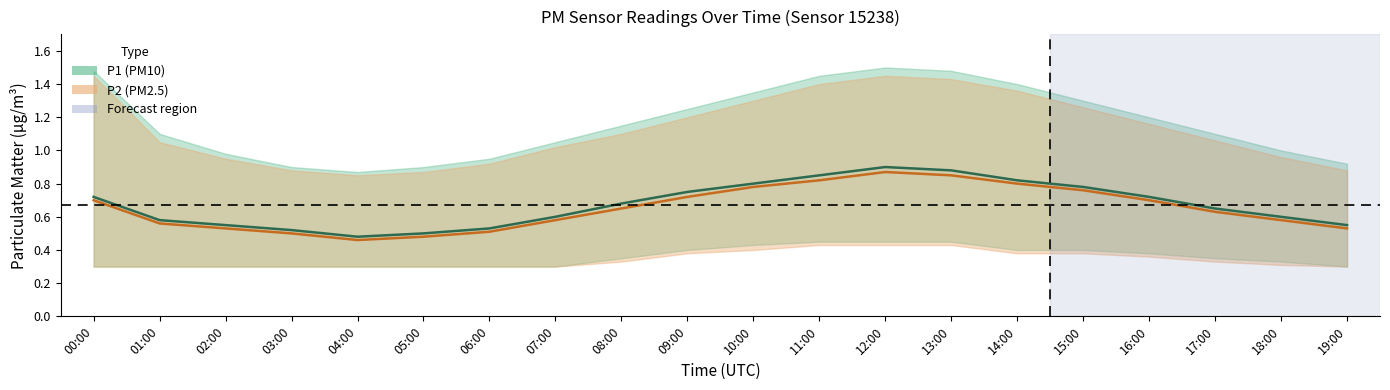

Is it true that P1 (PM10) equals 0.3 at 08:00?

False